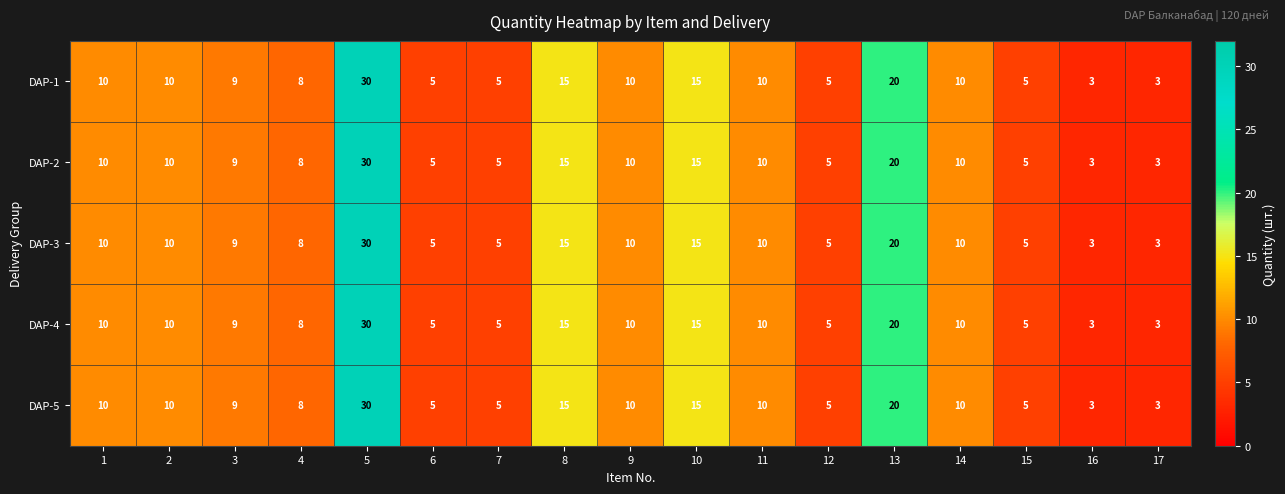

The DAP-1 series shows 8 at 15. True or false?

False